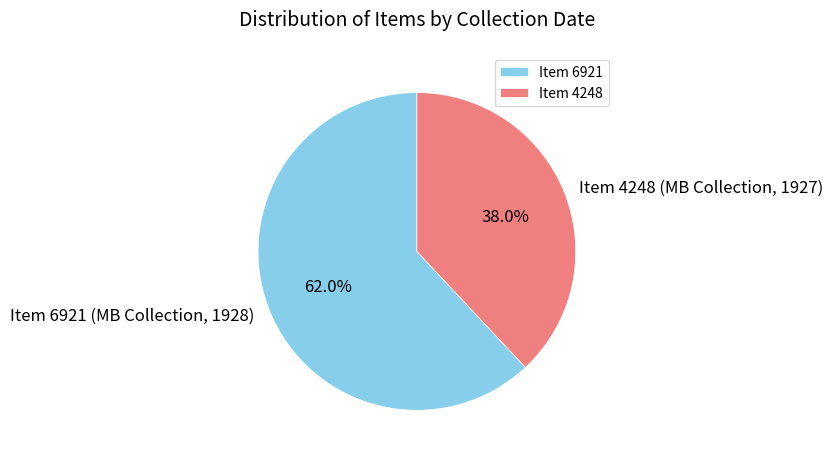

To the nearest percent, what is the difference between the Item 6921 (MB Collection, 1928) and Item 4248 (MB Collection, 1927) slice percentages?

24%